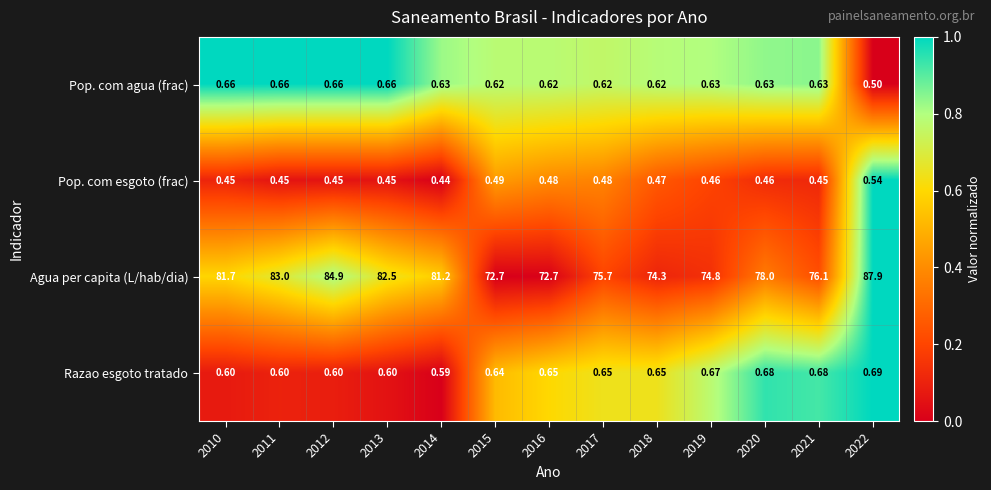

At 2014, list the series in order from smallest to largest.

Pop. com esgoto (frac), Razao esgoto tratado, Pop. com agua (frac), Agua per capita (L/hab/dia)